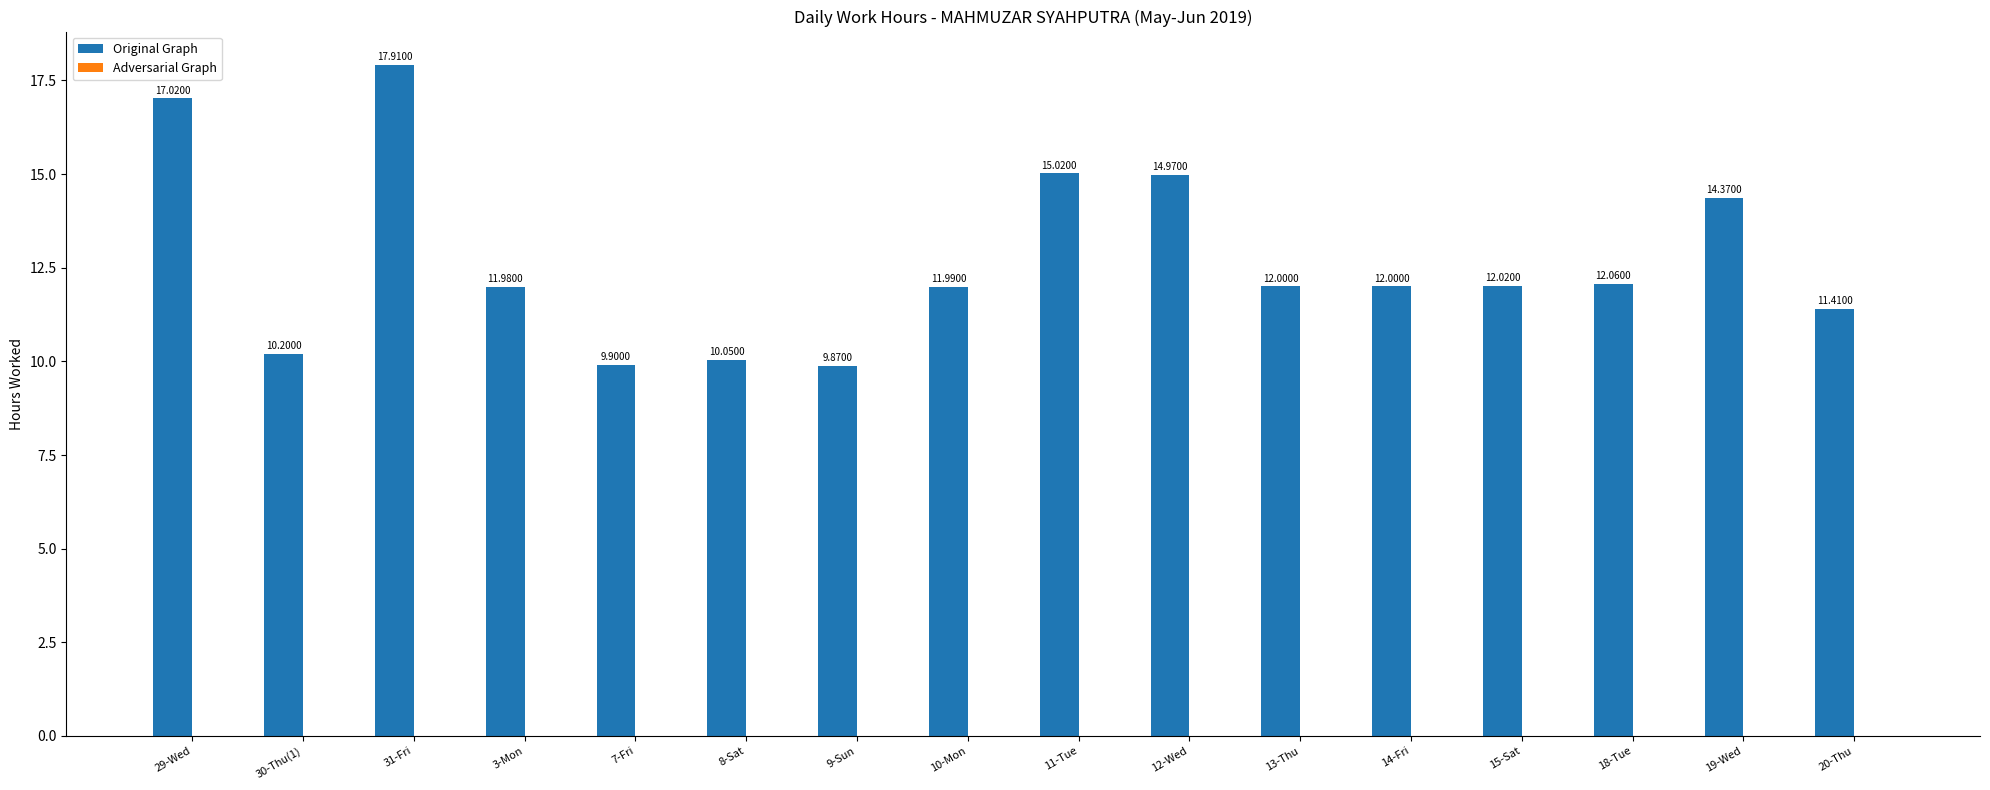

What is the ratio of the value at 3-Mon to the value at 10-Mon?

1.0